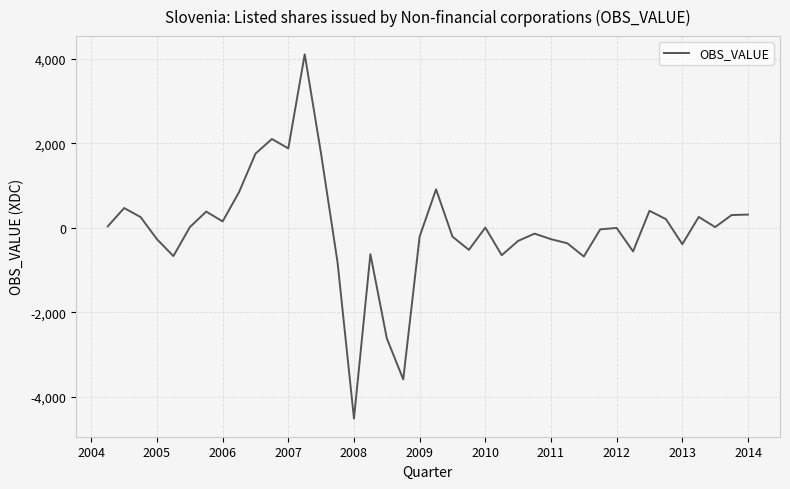

What is the average value?

-35.2